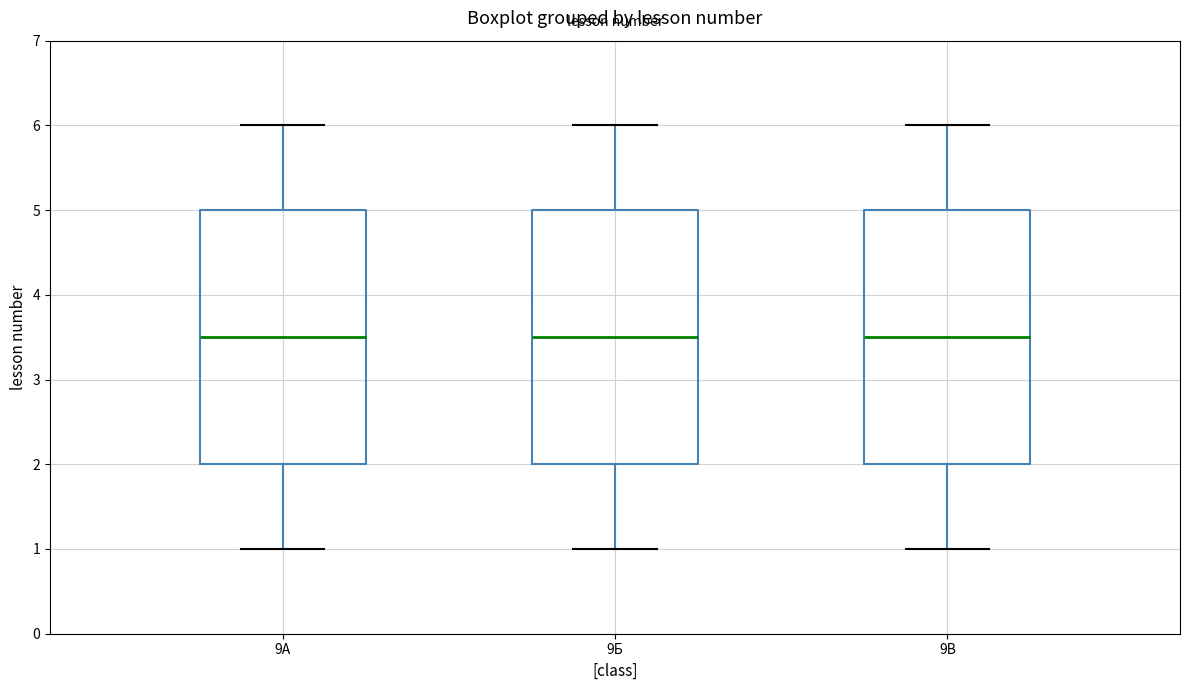

Where does the median line of the box for 9А sit on the y-axis? The values are not printed on the chart, so give them approximately, as read against the axis.

3.5